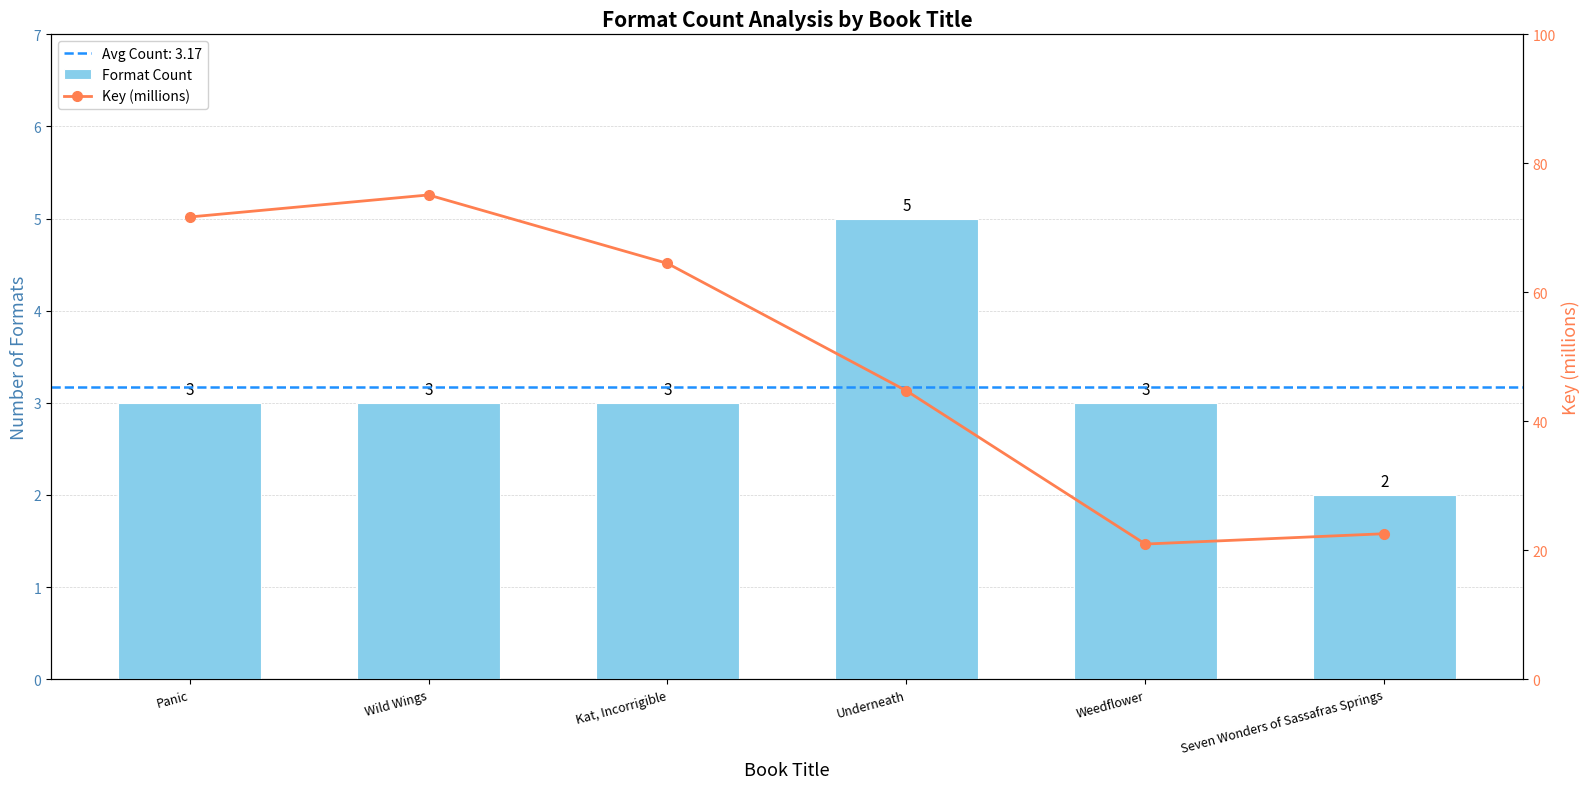

At how many categories does at least one series exceed 29?

4